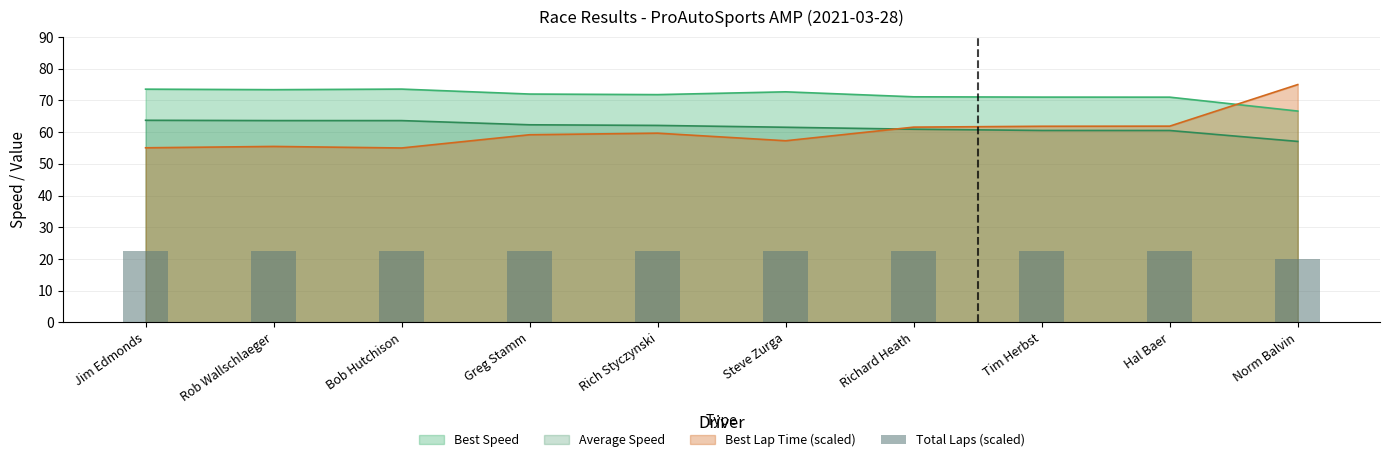

How many intersections are there between Best Speed and Best Lap Time (scaled)?

1